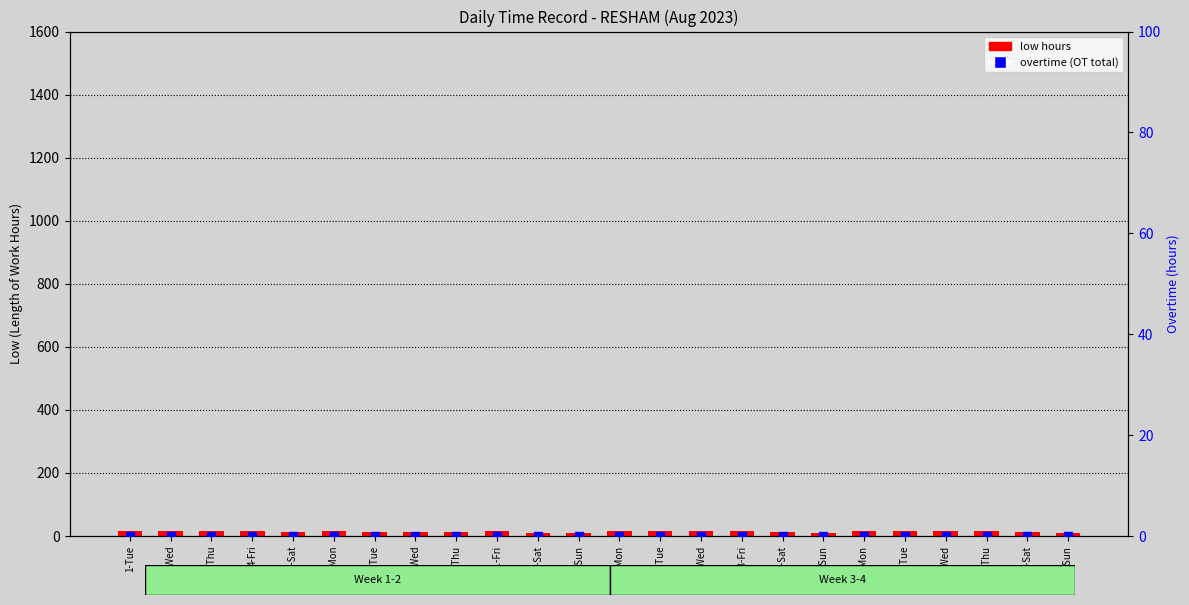

At which category is the sum across all series the highest?

15-Tue